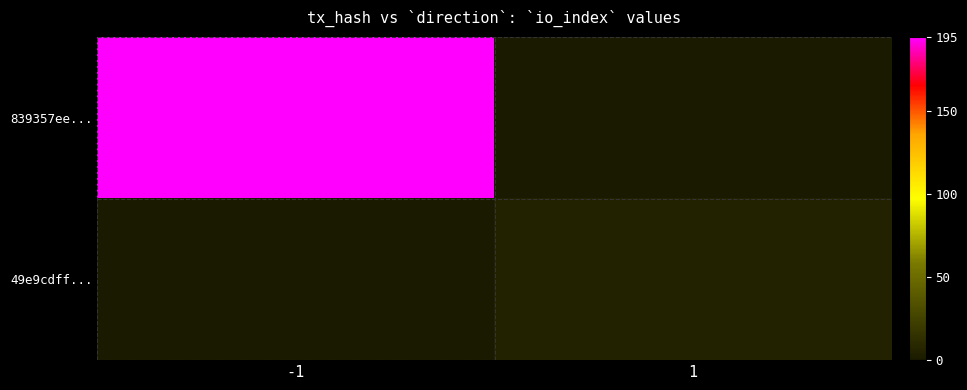

Reading left to right, list all the values displayed in this chart.

839357ee...: -1=195	1=0
49e9cdff...: -1=0	1=6